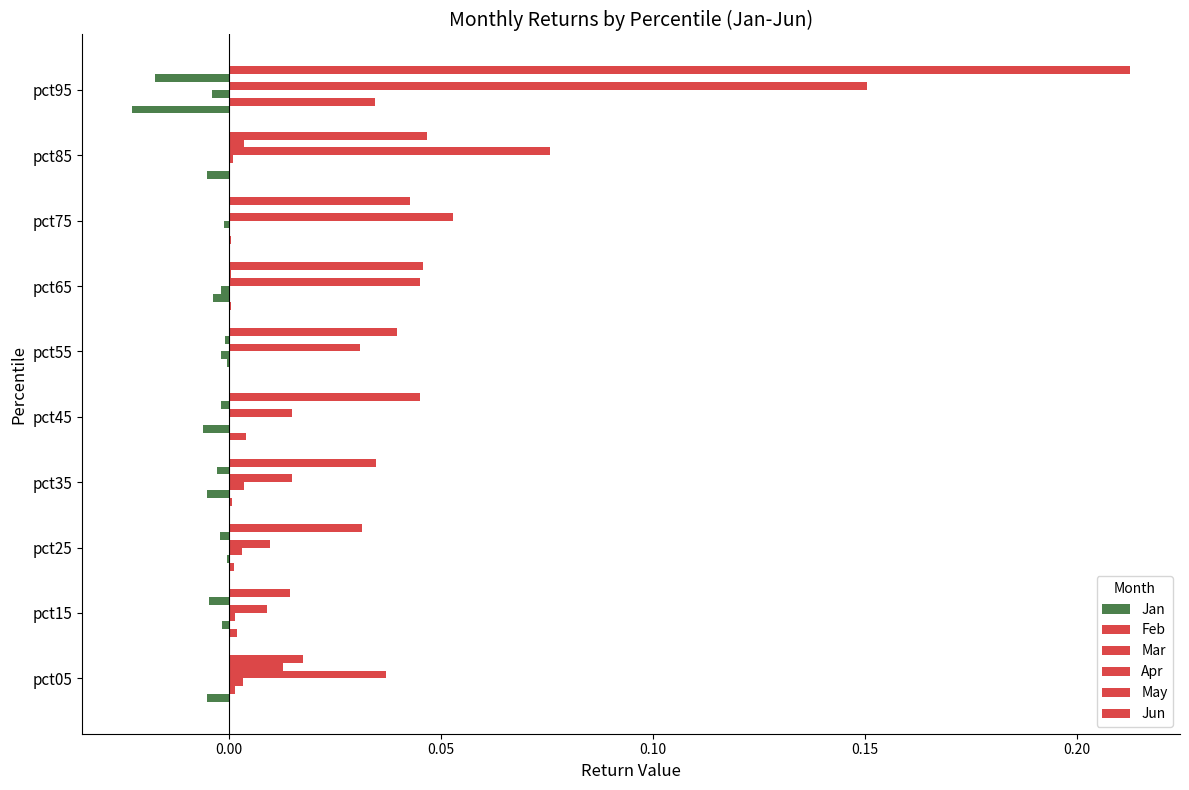

How many distinct data groups are displayed?

6